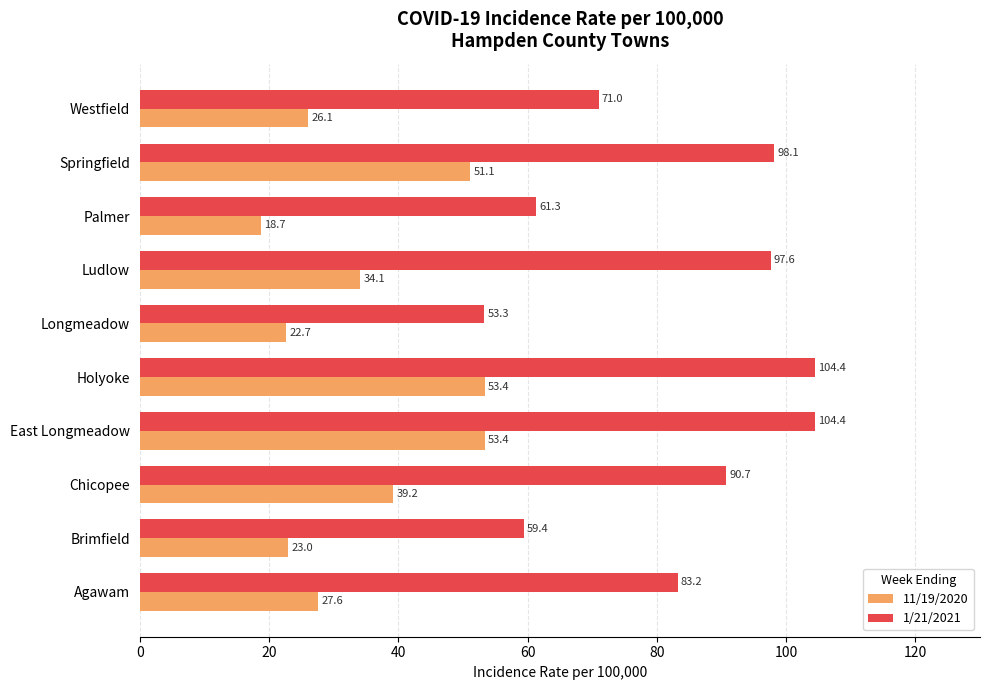

What are all the series names shown in the legend?

11/19/2020, 1/21/2021